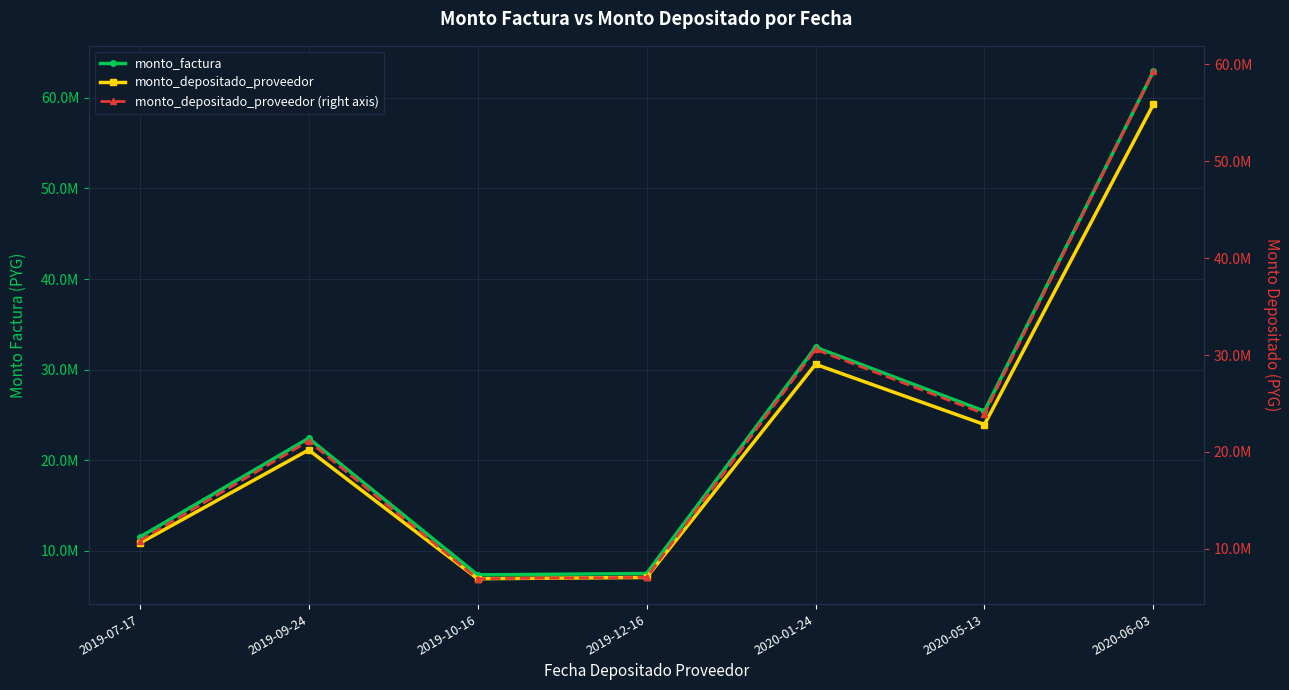

What is the label of the 2nd point from the left?

2019-09-24